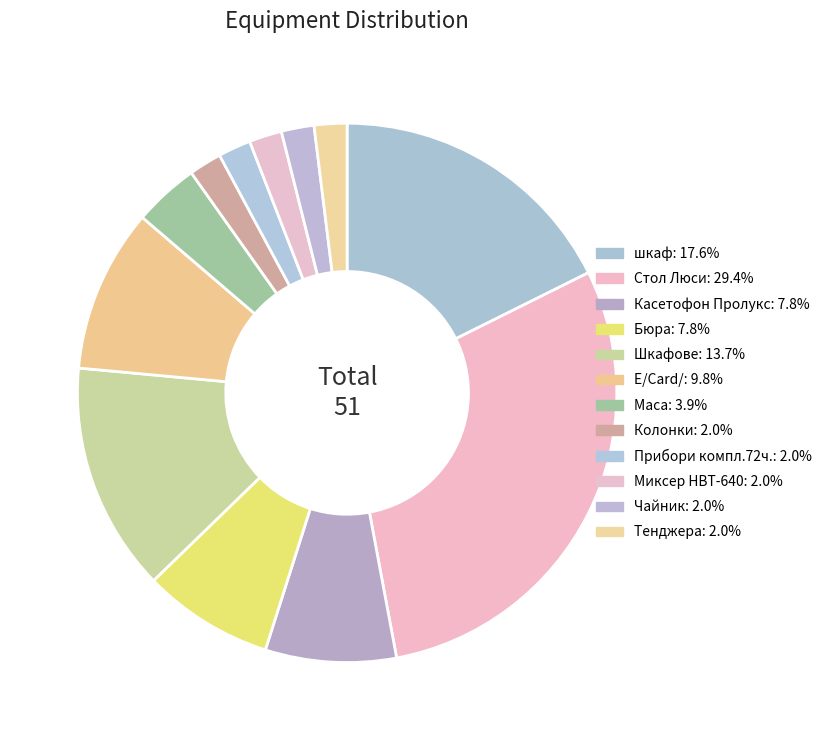

Is the sum of Миксер НВТ-640 and Бюра greater than half?

No